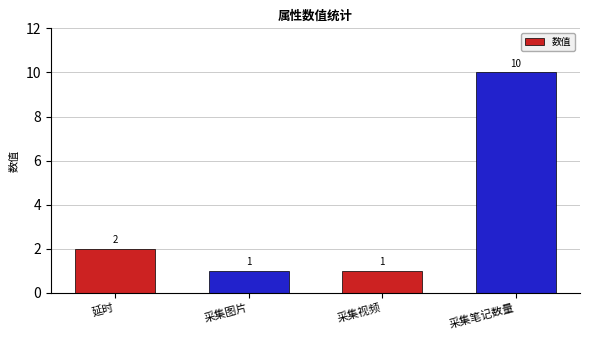

Approximately how many times larger is the value at 采集图片 compared to 采集视频?

1.0